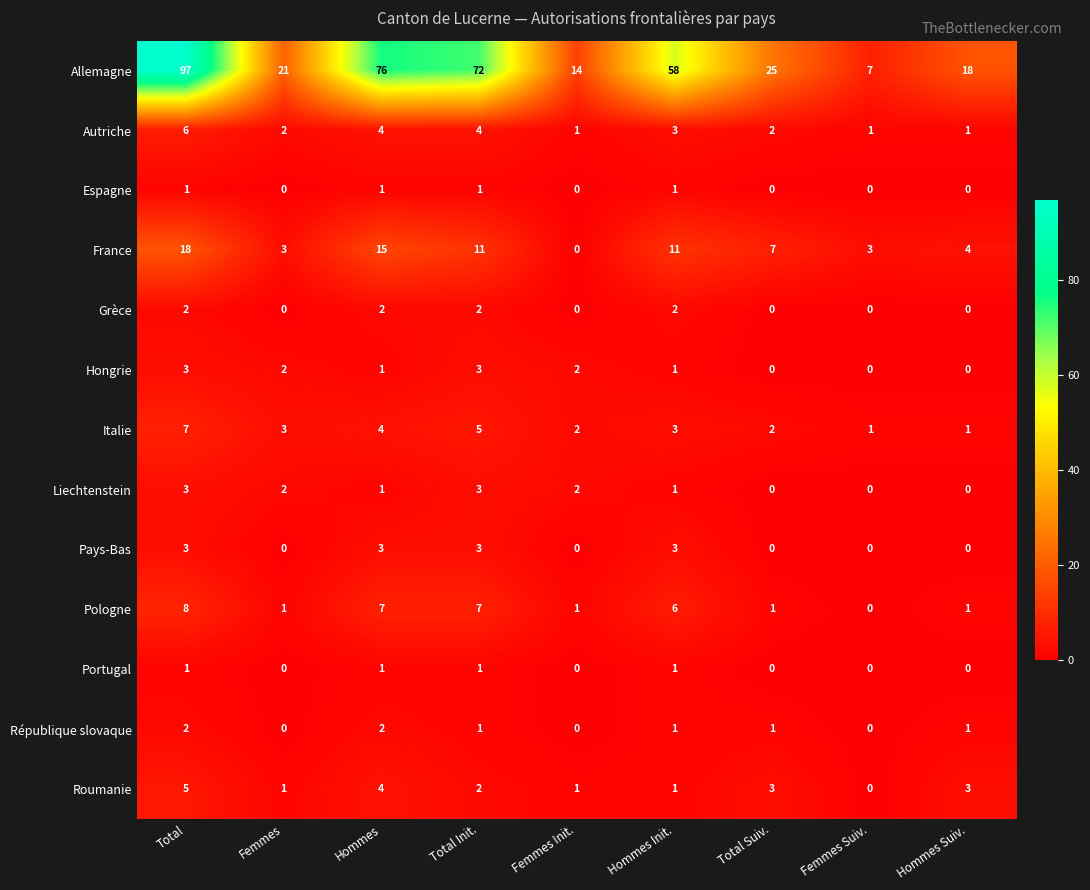

What is the sum of all Allemagne values?

388